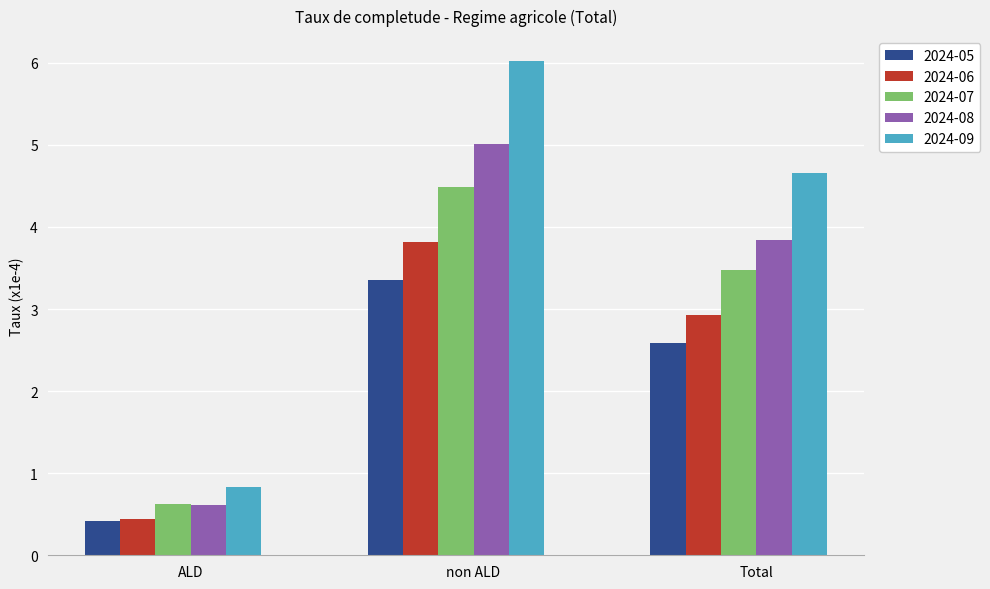

List the series in order of their peak value, lowest first.

2024-05, 2024-06, 2024-07, 2024-08, 2024-09